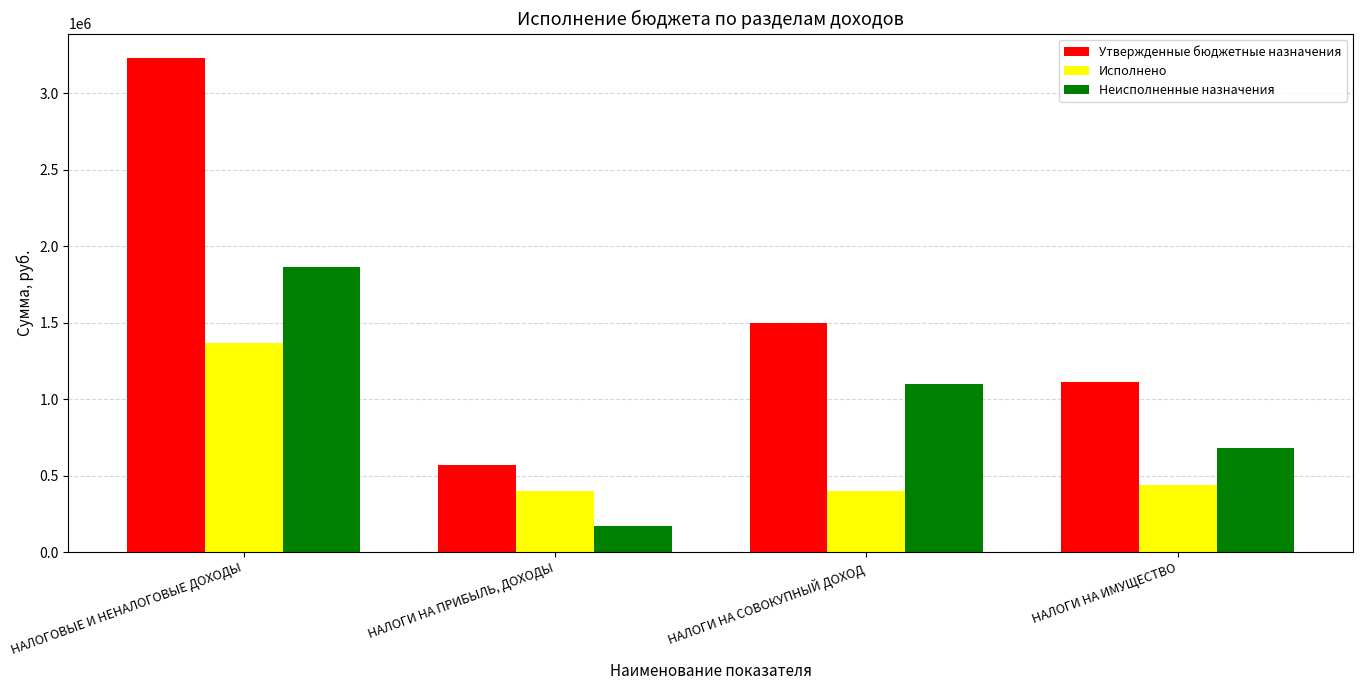

Is the value of Утвержденные бюджетные назначения at НАЛОГИ НА СОВОКУПНЫЙ ДОХОД greater than the value of Неисполненные назначения at НАЛОГИ НА ПРИБЫЛЬ, ДОХОДЫ?

Yes